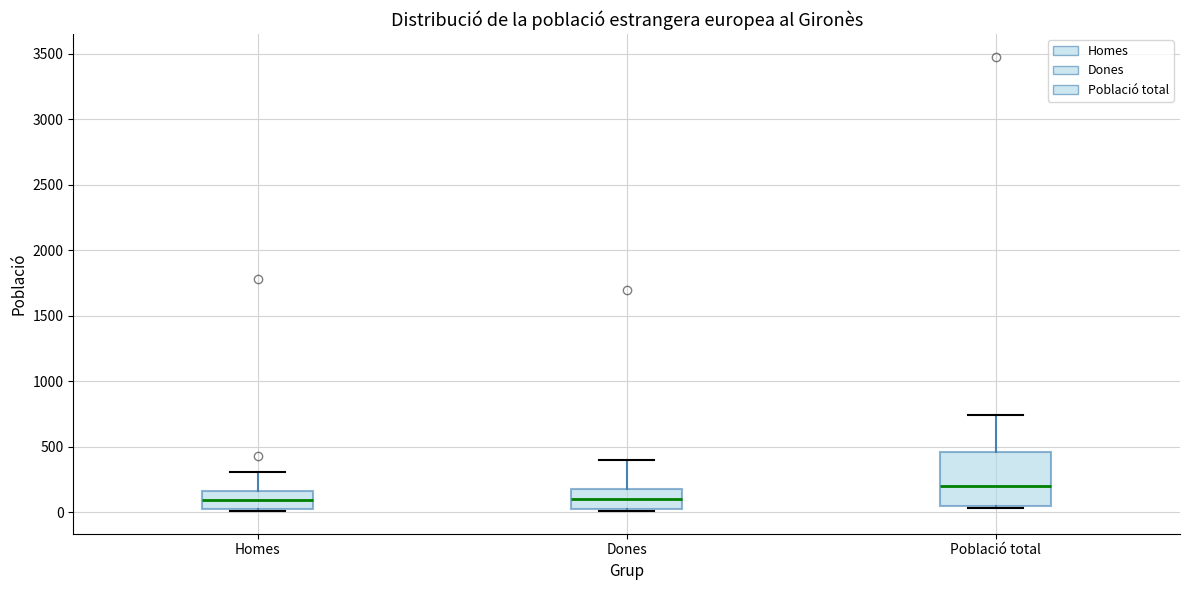

Reading left to right, transcribe this box plot: for each box, give where its median line is, the range the box spans, and where its two whiskers end, as read against the y-axis. The values are not printed on the chart, so give them approximately, as read against the axis.

Homes: median 100, box 50 to 150, whiskers 0 to 300
Dones: median 100, box 50 to 200, whiskers 0 to 400
Població total: median 200, box 50 to 450, whiskers 50 to 750